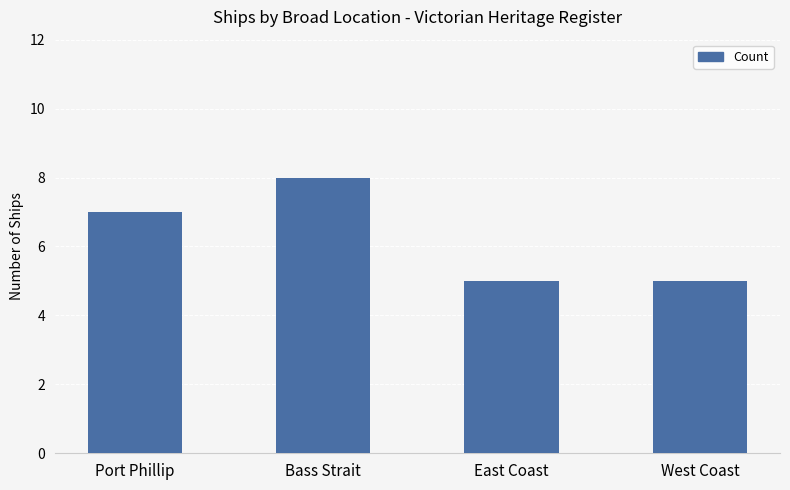

Count the number of data series in this chart.

1